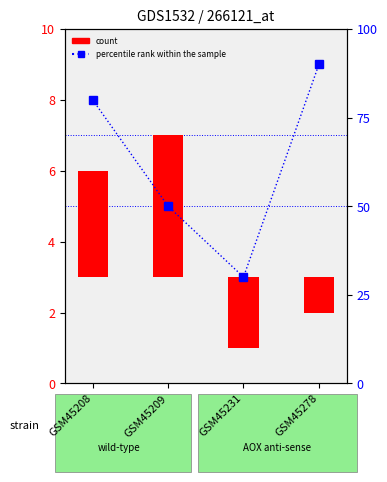

How many bars are there in each group?

2